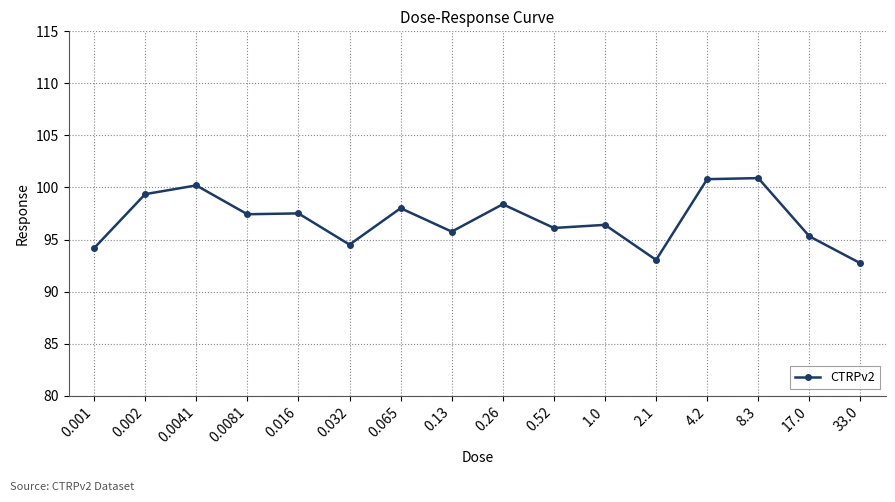

Where is the first local maximum?

0.0041